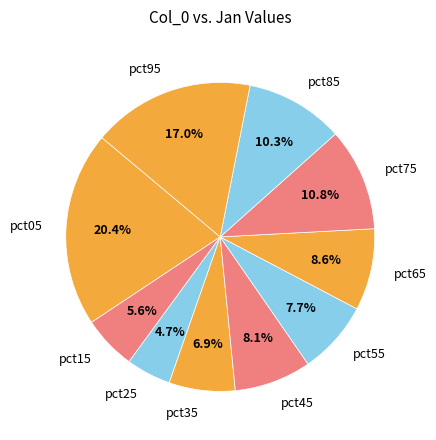

Is pct05 the majority of the pie?

No